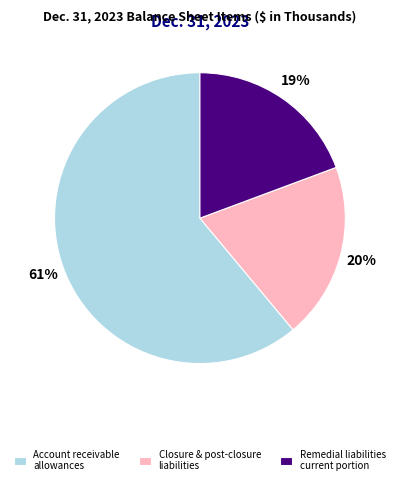

What is the majority slice?

Account receivable allowances